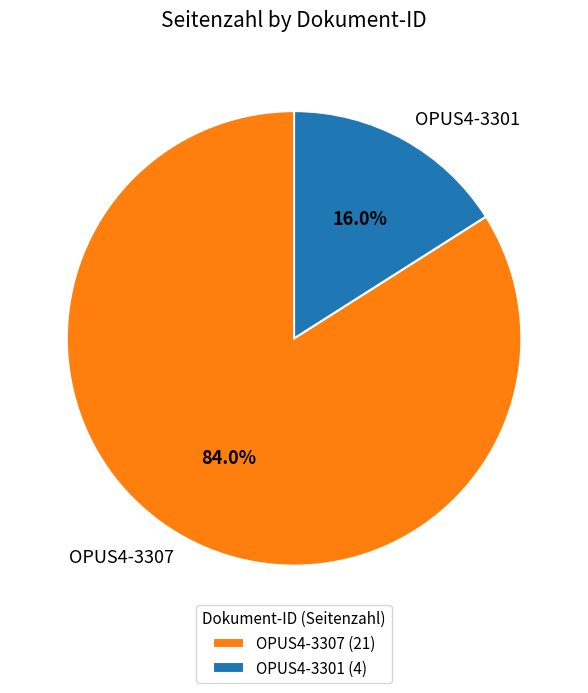

Is there any slice that represents more than half of the pie?

Yes